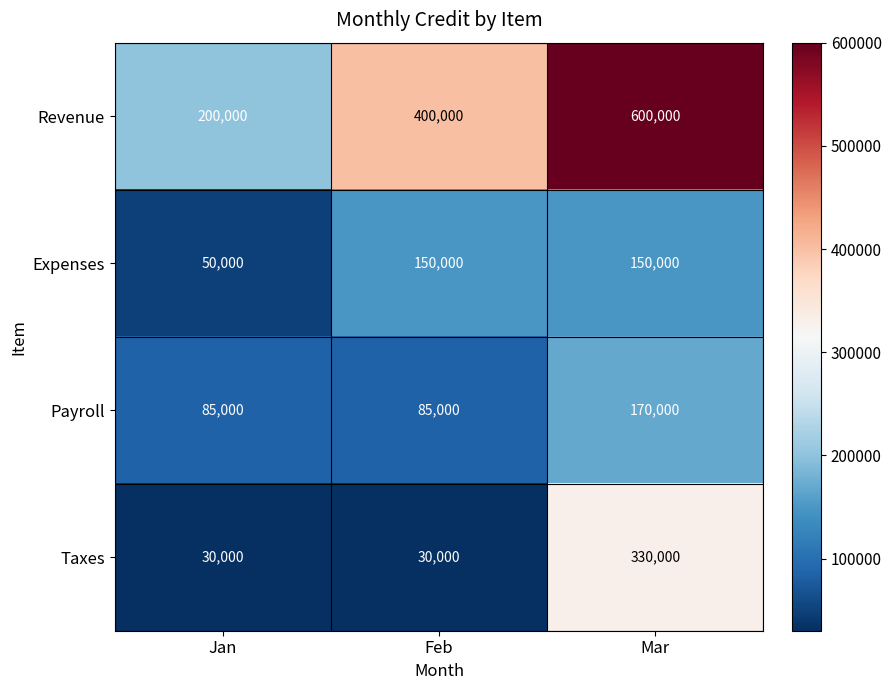

Reading left to right, extract all data points from this chart.

Revenue: Jan=200000	Feb=400000	Mar=600000
Expenses: Jan=50000	Feb=150000	Mar=150000
Payroll: Jan=85000	Feb=85000	Mar=170000
Taxes: Jan=30000	Feb=30000	Mar=330000